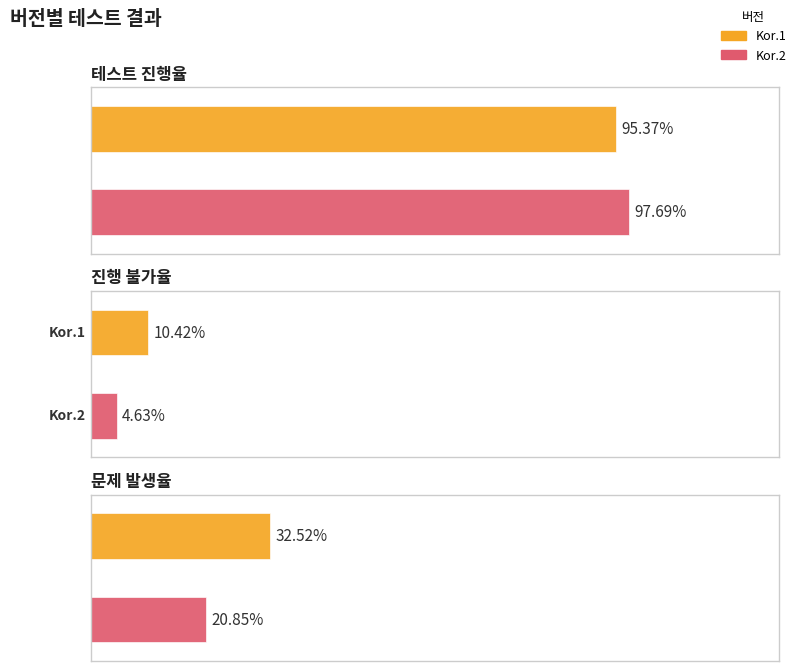

Count the 테스트 진행율 values in the range 0 to 1.

2